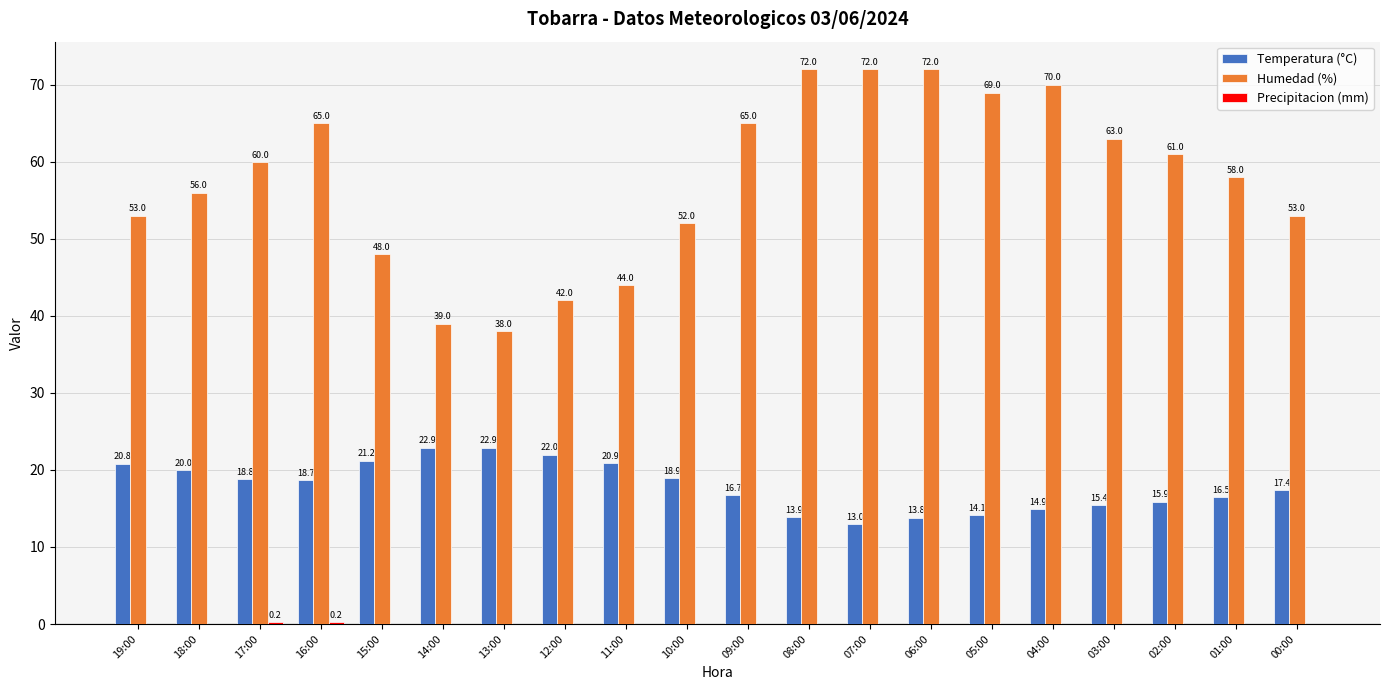

Is it true that Humedad (%) equals 102.5 at 09:00?

False